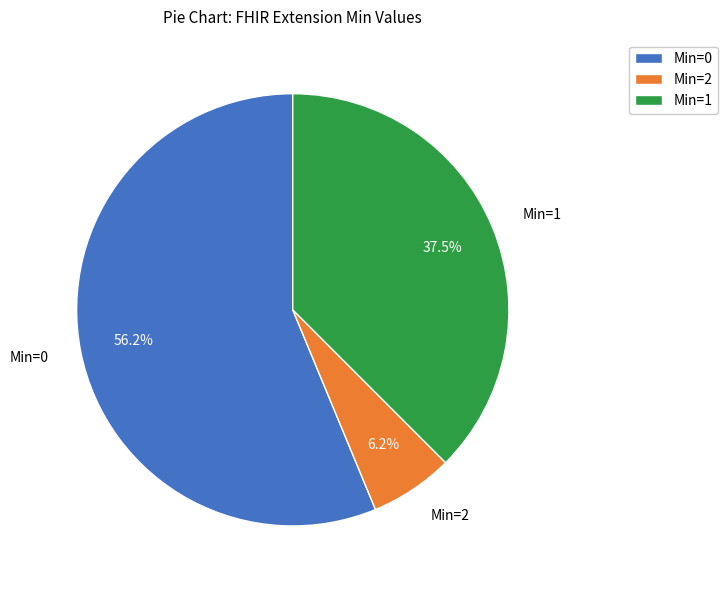

Is there any slice that represents more than half of the pie?

Yes